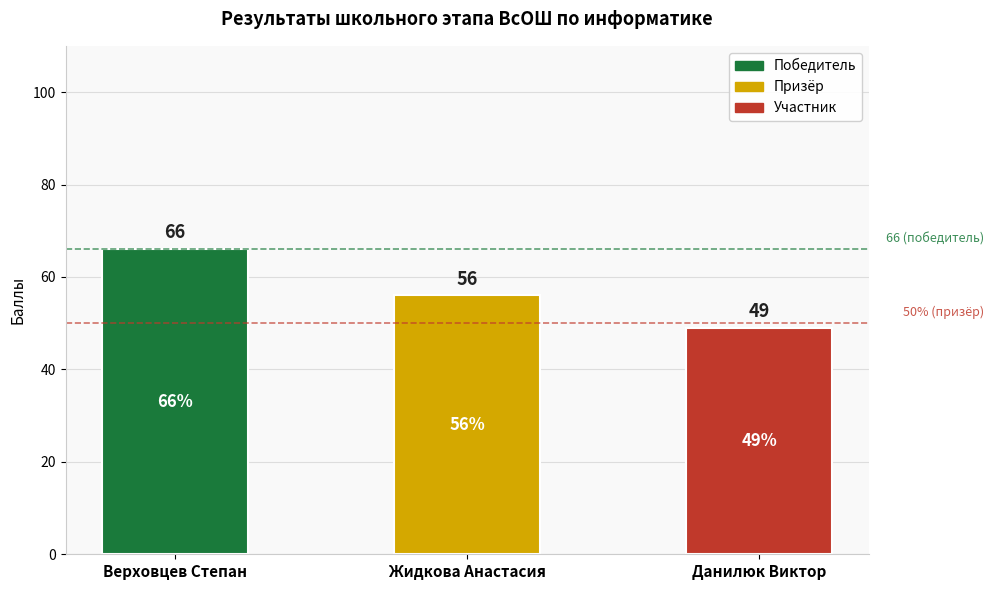

At which label does the data first exceed 56?

Верховцев Степан